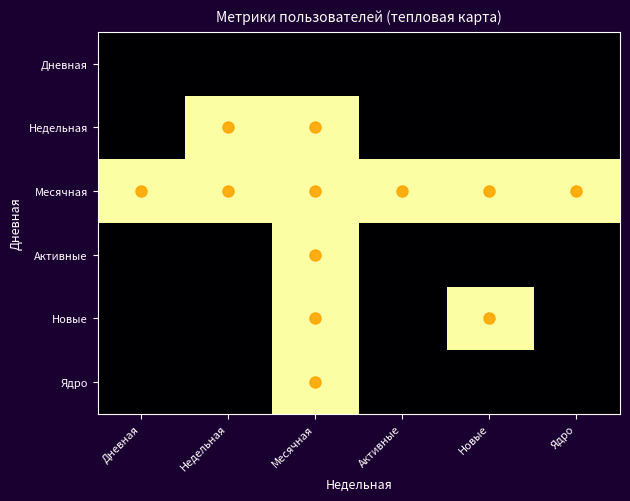

At which category is the sum across all series the highest?

Месячная